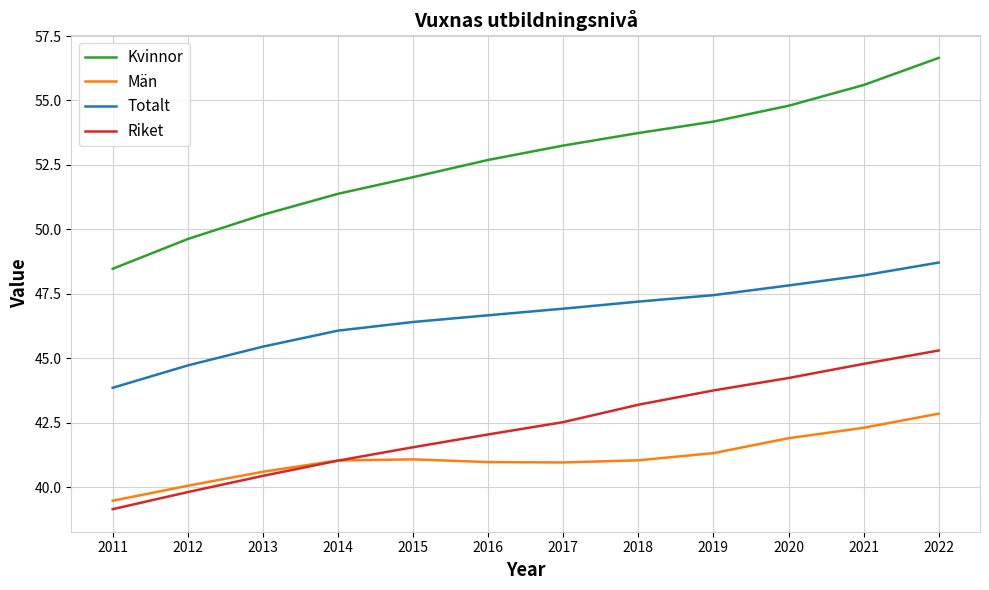

True or false: Riket and Kvinnor cross at least once.

False